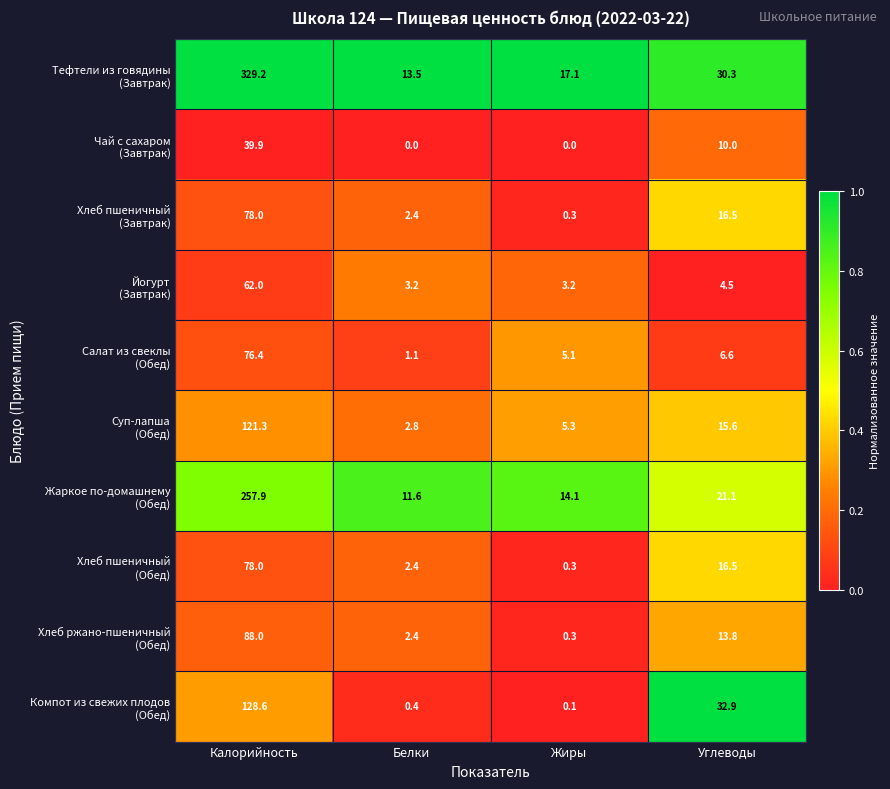

What is the total value across all series at Жиры?

45.8